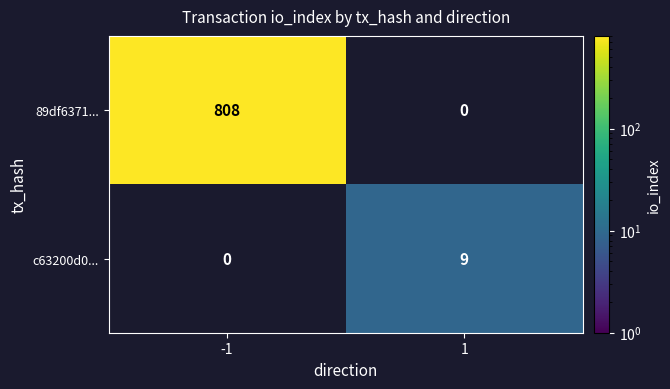

What is the sum of the c63200d0... values at 1 and -1?

9